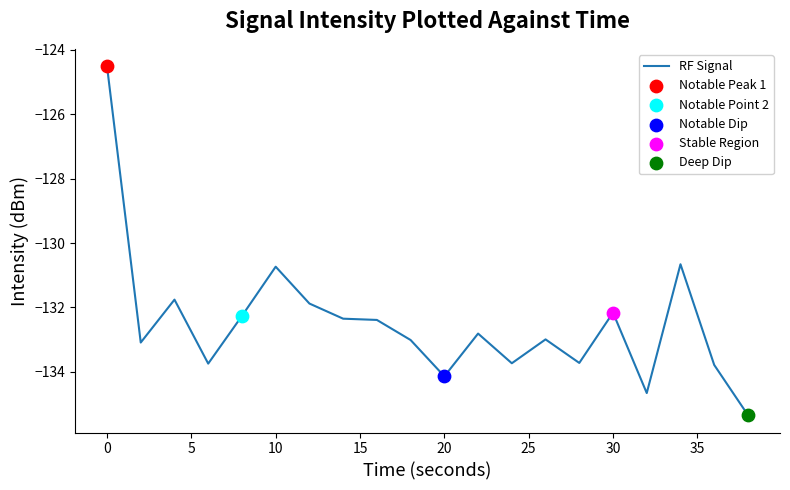

What is the difference between the maximum and minimum values?

10.8